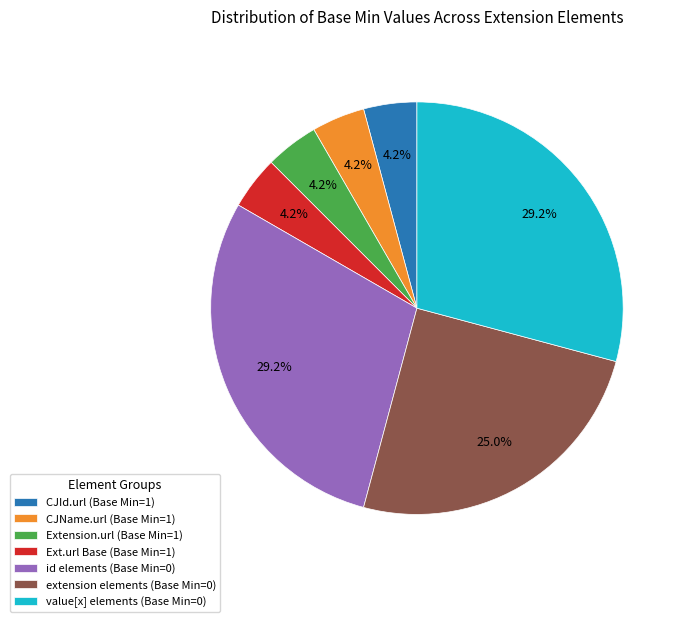

How many slices are in this pie chart?

7